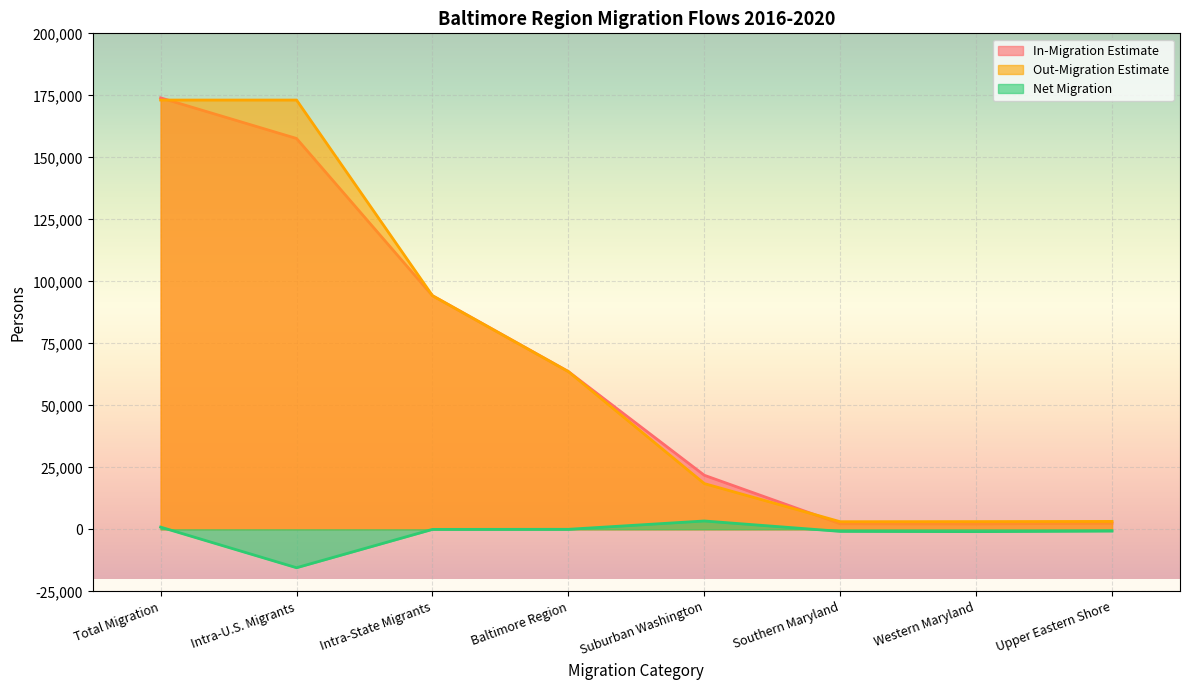

What is the minimum value shown in the chart?

-15493